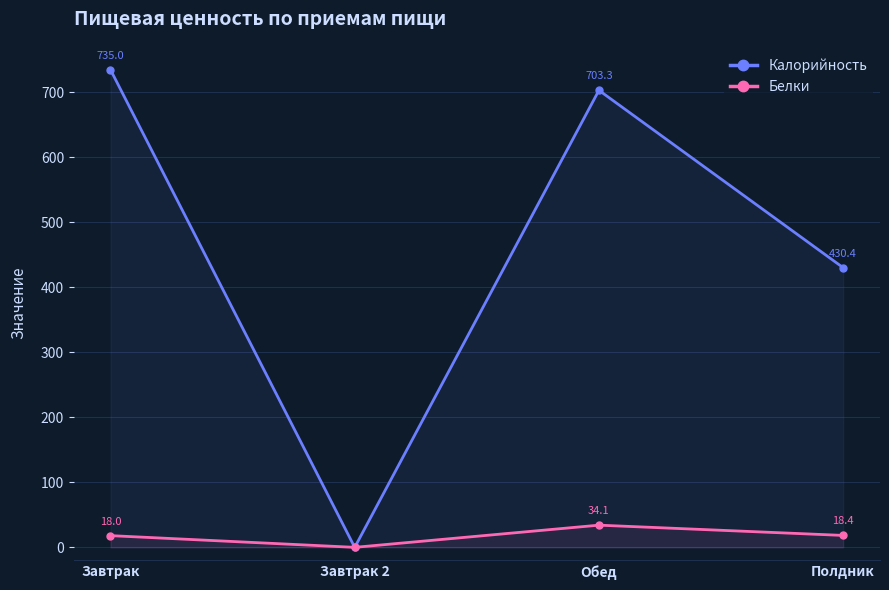

Is it true that Калорийность equals 735.0 at Завтрак?

True